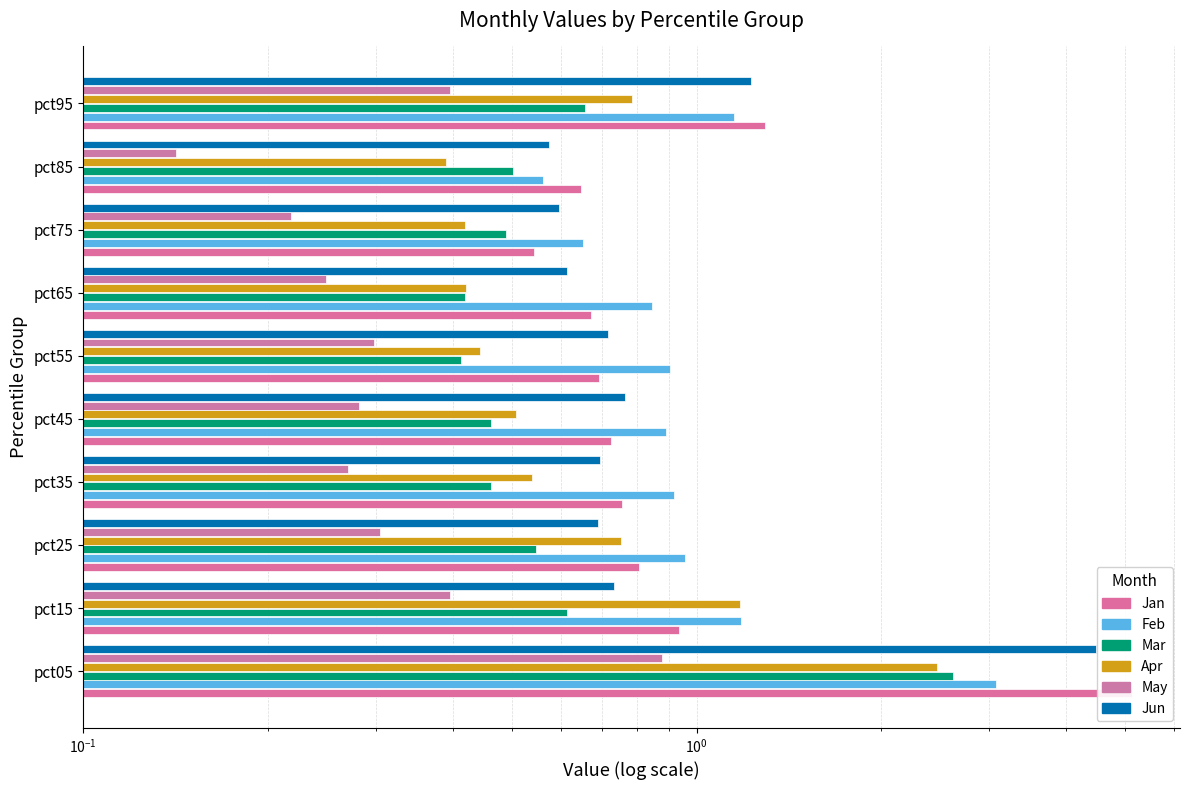

Reading left to right, extract all data points from this chart.

Jan: 5.1	0.9	0.8	0.8	0.7	0.7	0.7	0.5	0.6	1.3
Feb: 3.1	1.2	1.0	0.9	0.9	0.9	0.8	0.7	0.6	1.2
Mar: 2.6	0.6	0.5	0.5	0.5	0.4	0.4	0.5	0.5	0.7
Apr: 2.5	1.2	0.8	0.5	0.5	0.4	0.4	0.4	0.4	0.8
May: 0.9	0.4	0.3	0.3	0.3	0.3	0.2	0.2	0.1	0.4
Jun: 4.5	0.7	0.7	0.7	0.8	0.7	0.6	0.6	0.6	1.2